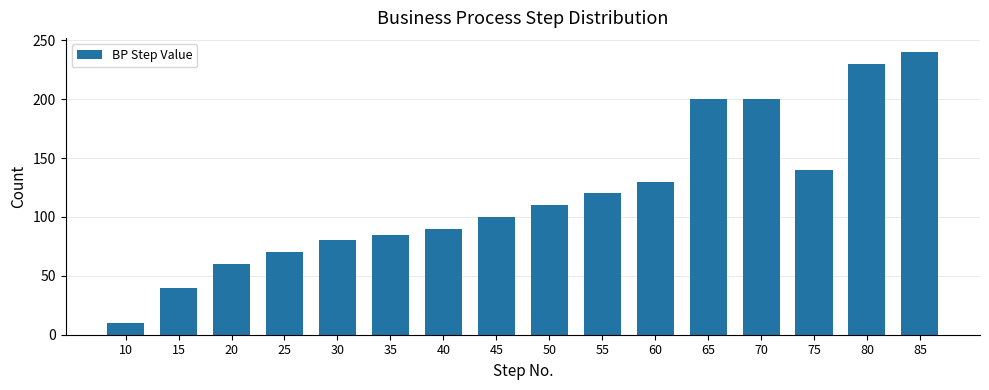

Which has a higher value, 55 or 25?

55